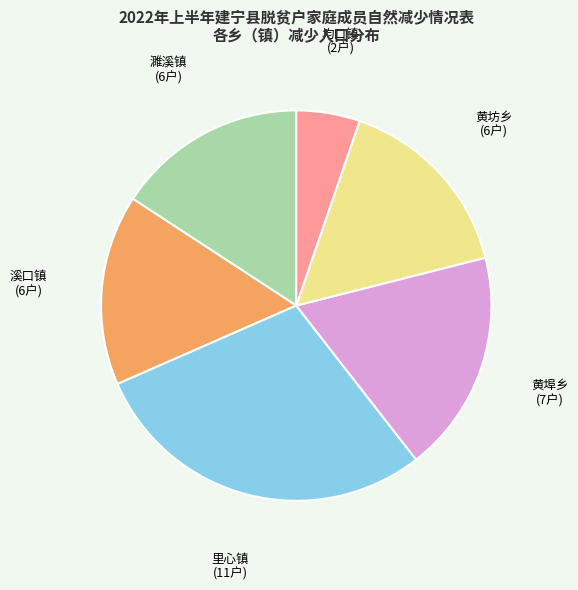

What is the ratio of the value at 濉溪镇 to the value at 黄埠乡?

0.9